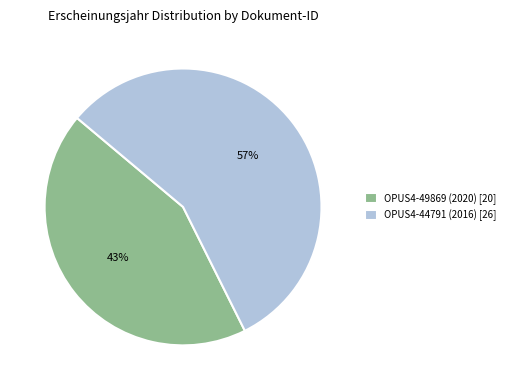

Which category has the biggest portion of the pie?

OPUS4-44791 (2016)